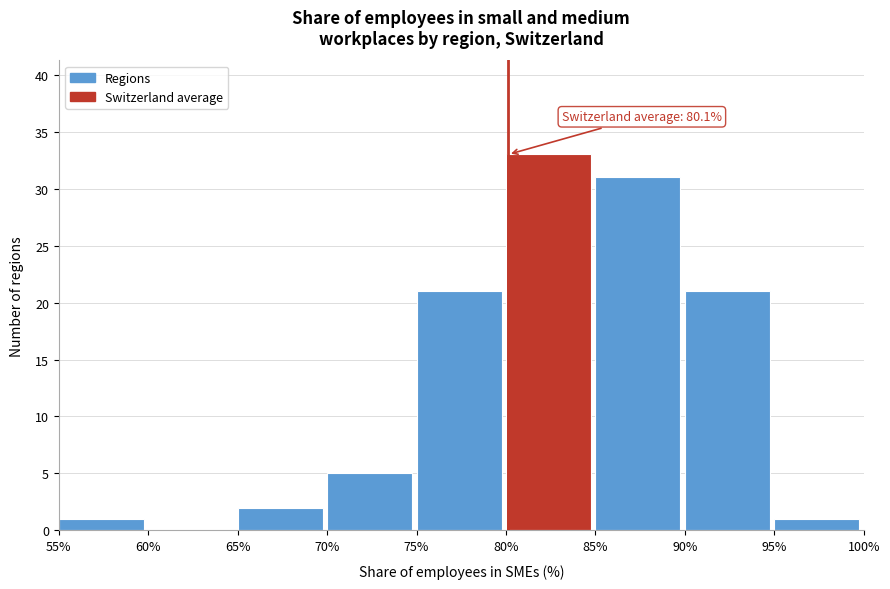

Over which range of the x-axis is the bar tallest?

80% to 85%